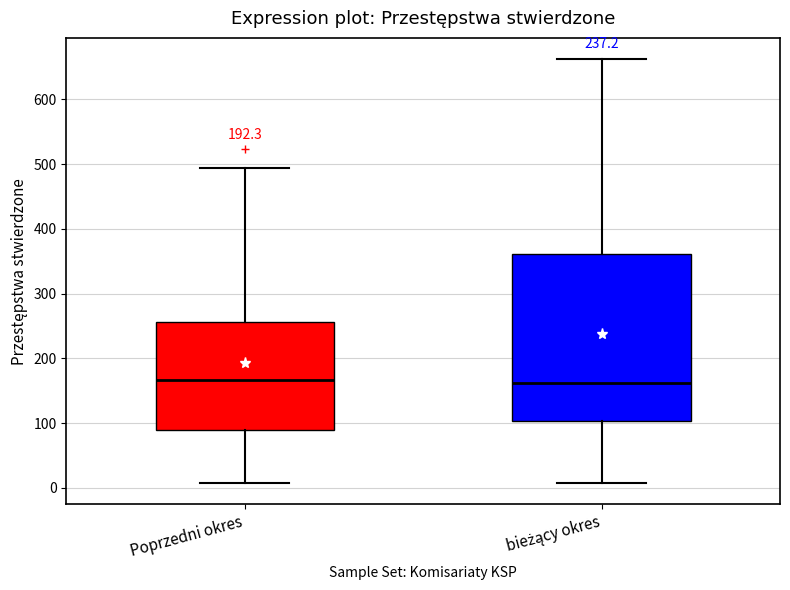

Comparing the boxes themselves (not the whiskers), which one is the tallest?

bieżący okres